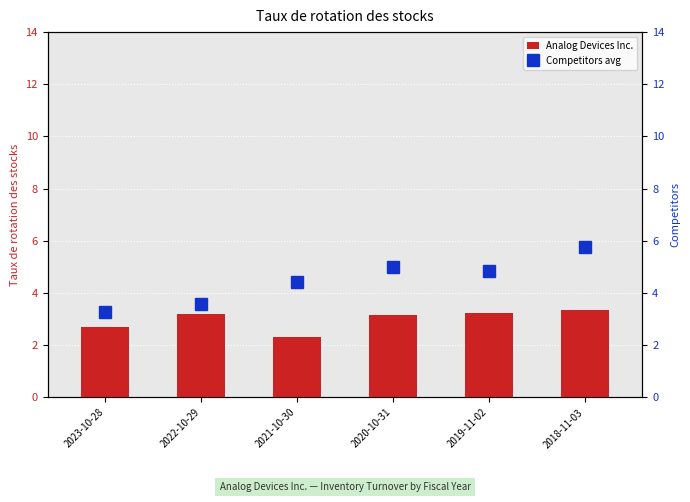

What is the sum of the Competitors avg values at 2023-10-28 and 2019-11-02?

8.1